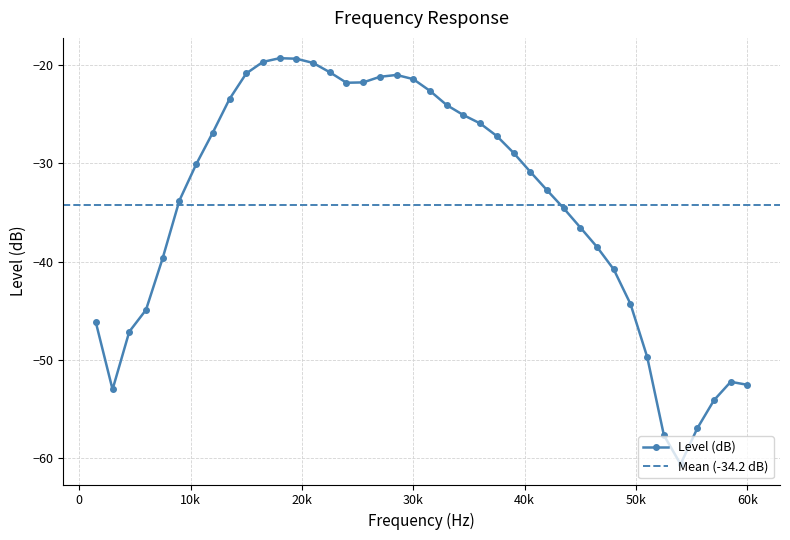

What is the highest value of the Level (dB) series?

-19.3